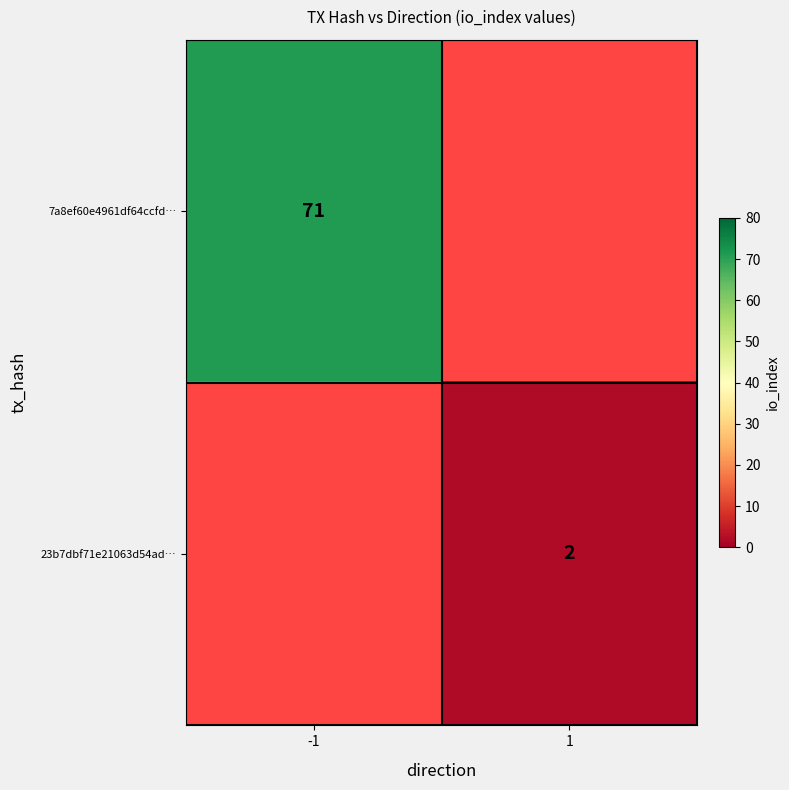

True or false: 23b7dbf71e21063d54ad… has a value of 1 at 1.

False